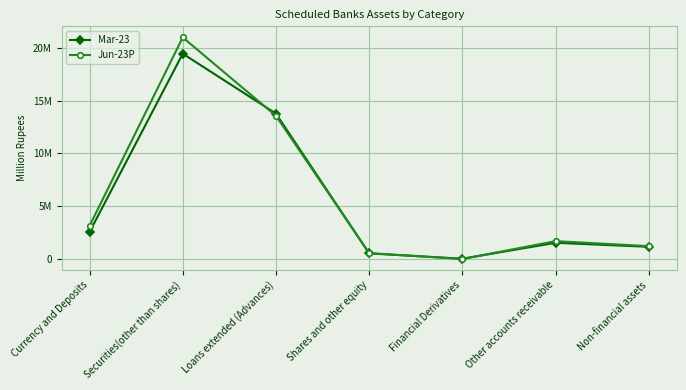

Is this an area chart (filled region under the line)?

No